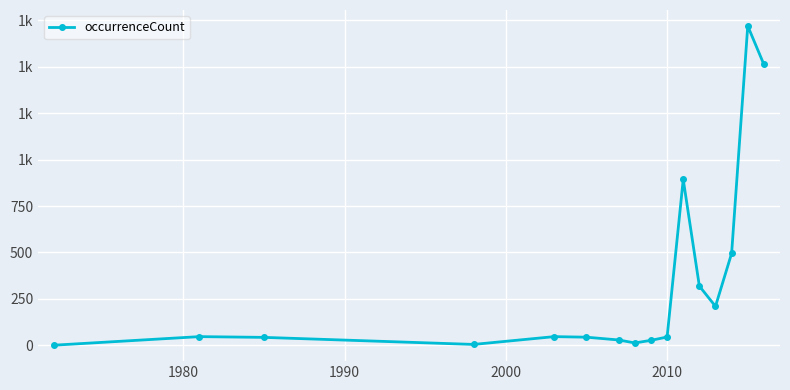

Is this an area chart (filled region under the line)?

No